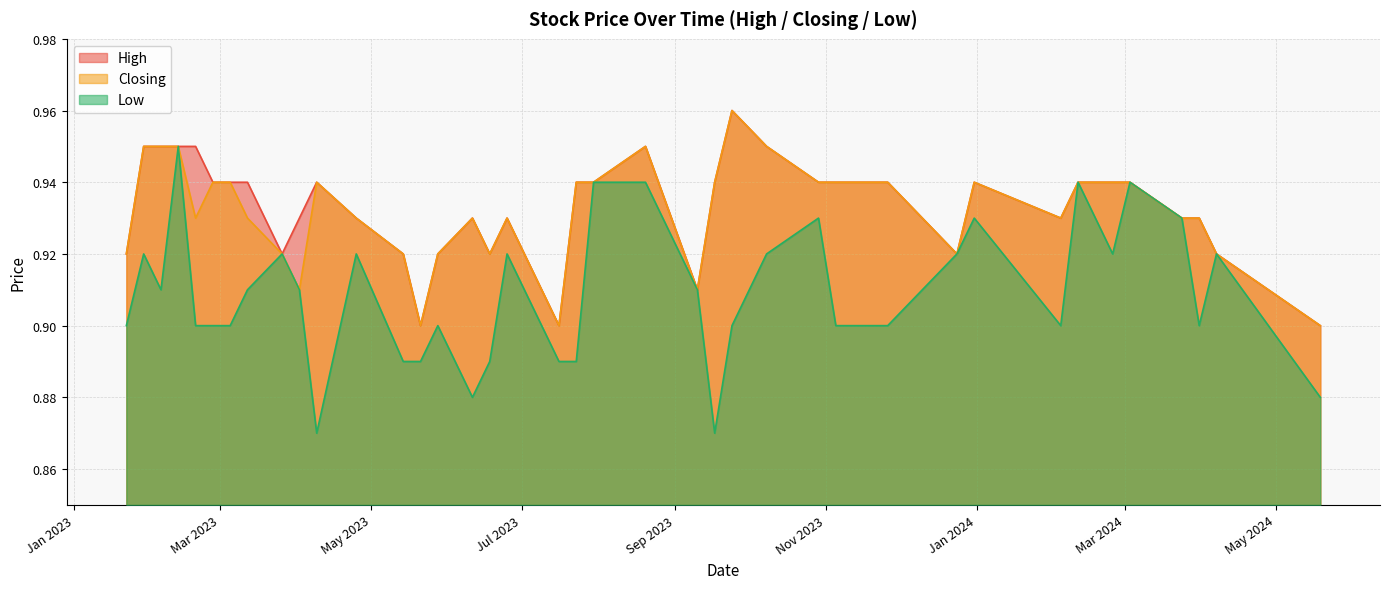

Is it true that Low equals 1.3 at 26/11/2023?

False